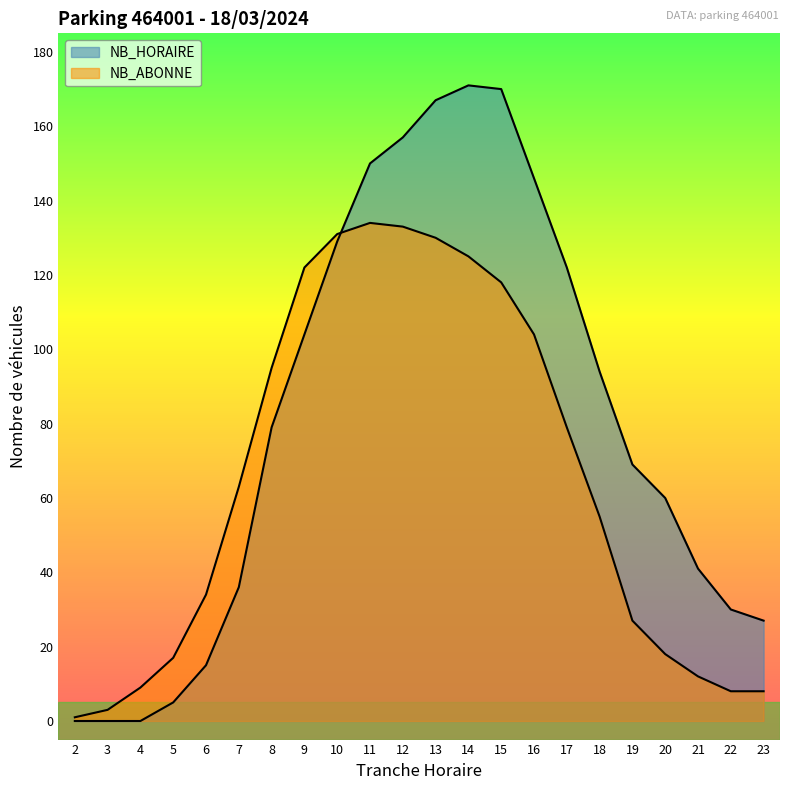

Where do NB_ABONNE and NB_HORAIRE first cross each other?

10 and 11